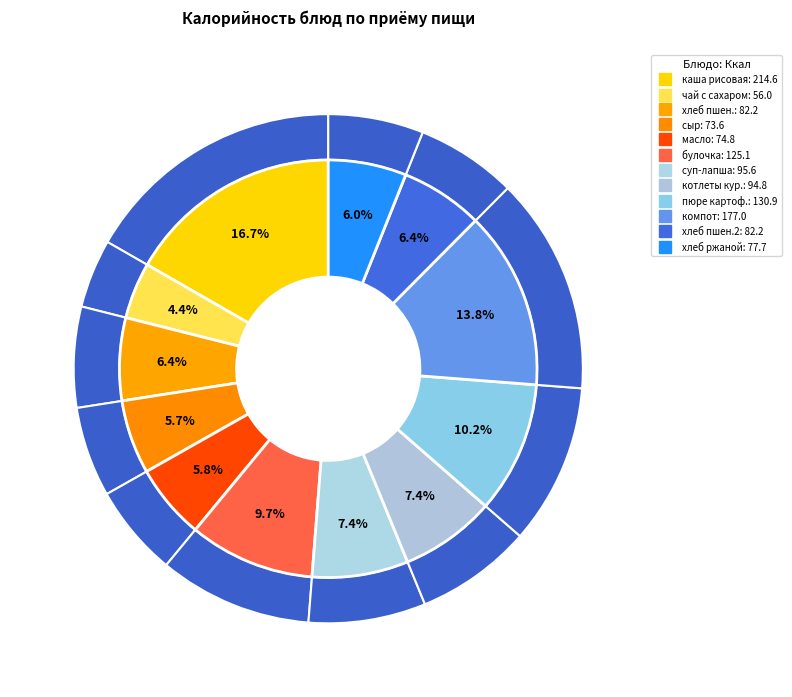

Is the sum of каша вязкая молочная из риса and суп-лапша домашняя greater than half?

No